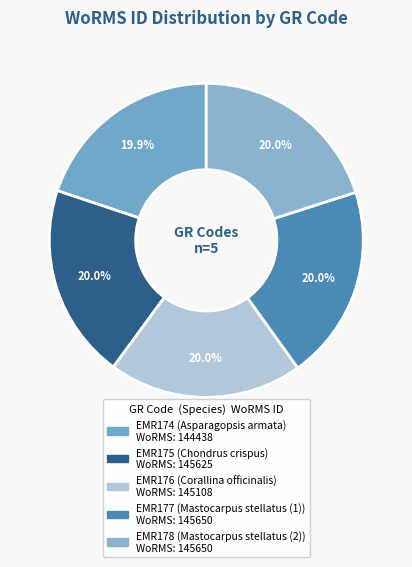

Which slice is the smallest?

EMR174